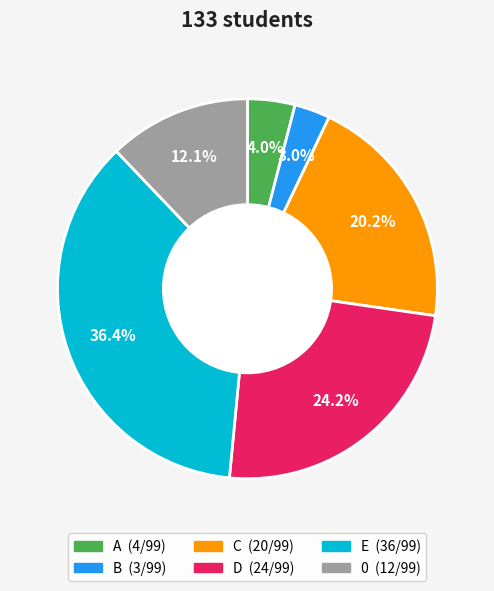

Rank the categories by value from lowest to highest.

B, A, 0, C, D, E